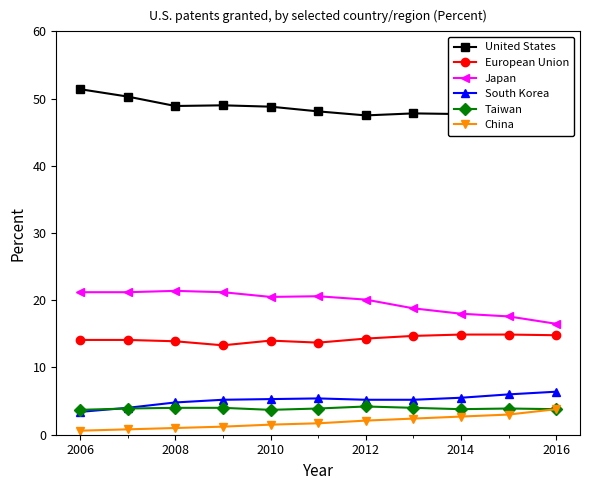

True or false: China has a value of 0.5 at 2014.

False